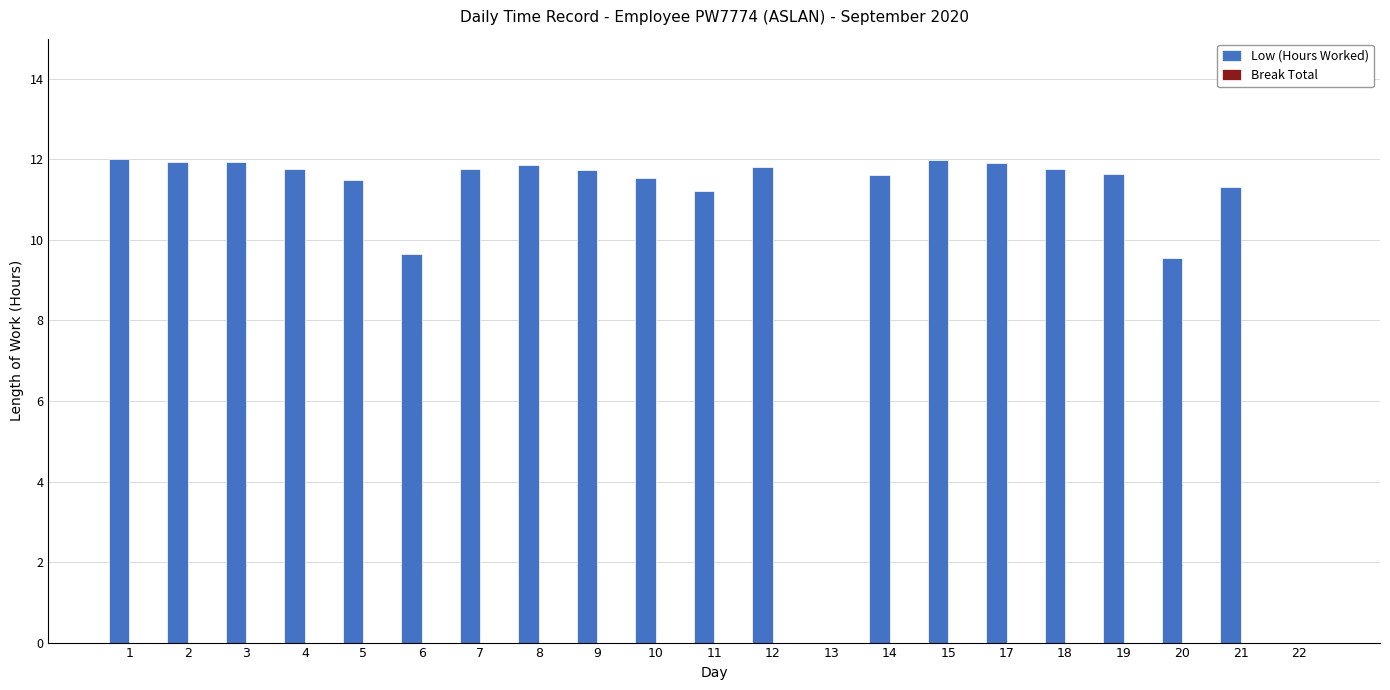

What is the maximum value shown in the chart?

12.0